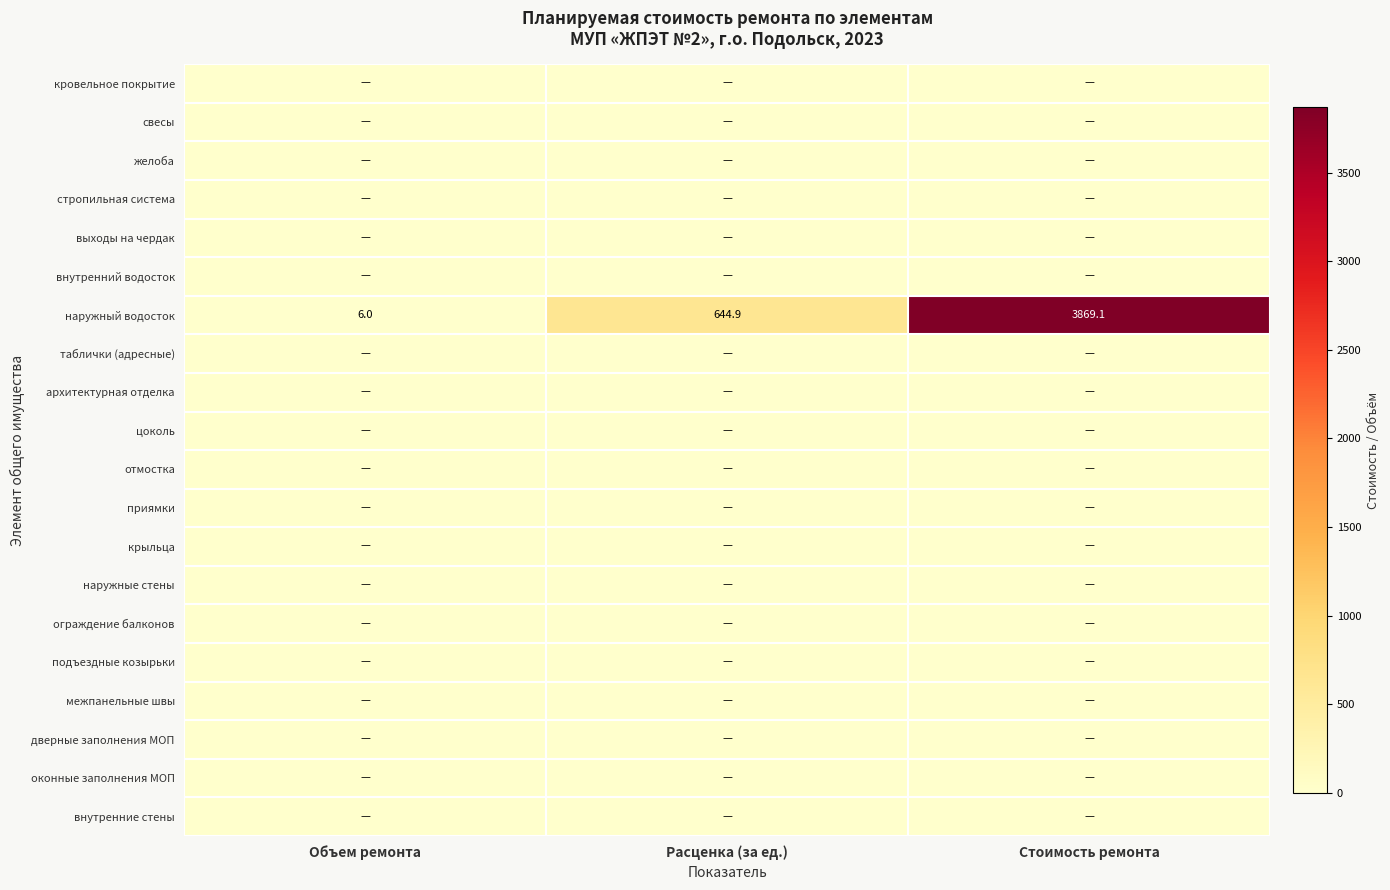

At how many categories does at least one series exceed 1826?

1